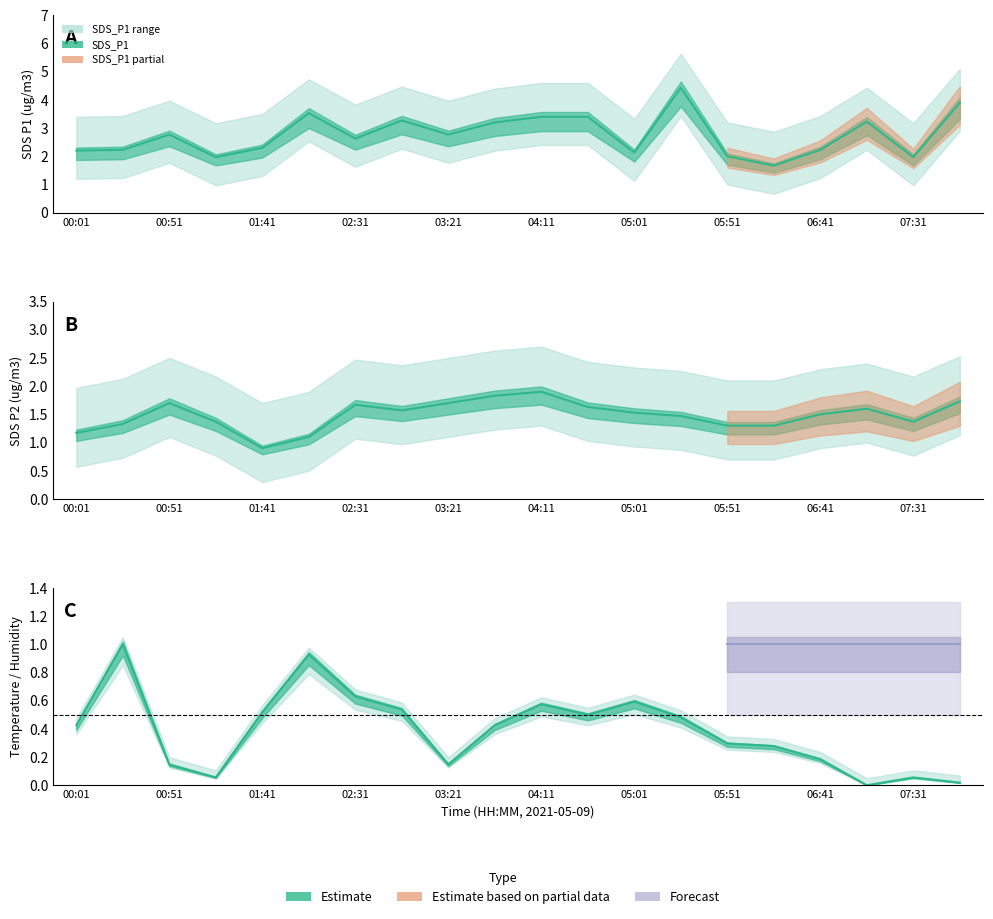

True or false: SDS_P1 and BME280_temperature intersect in this chart.

False